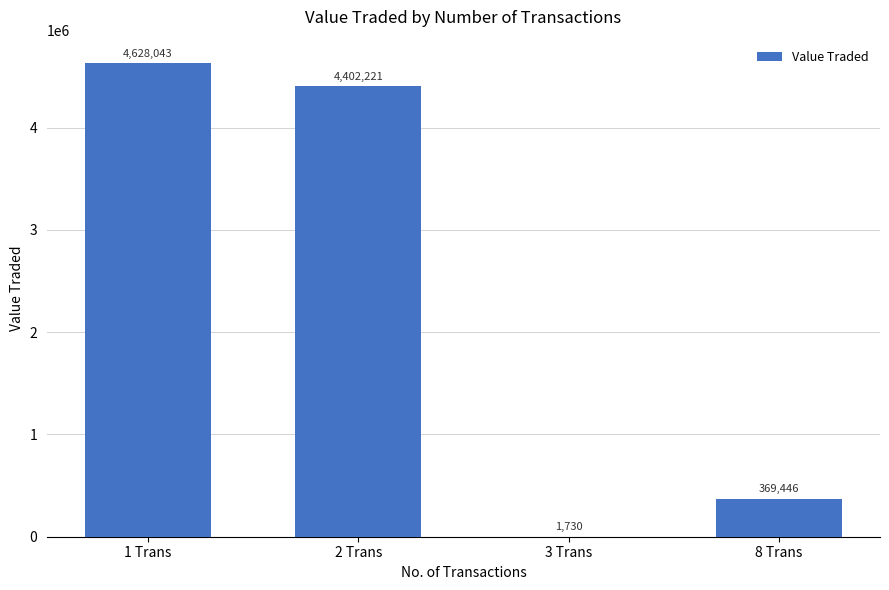

Reading right to left, what are all the values shown in this chart?

369446	1730	4402221	4628043